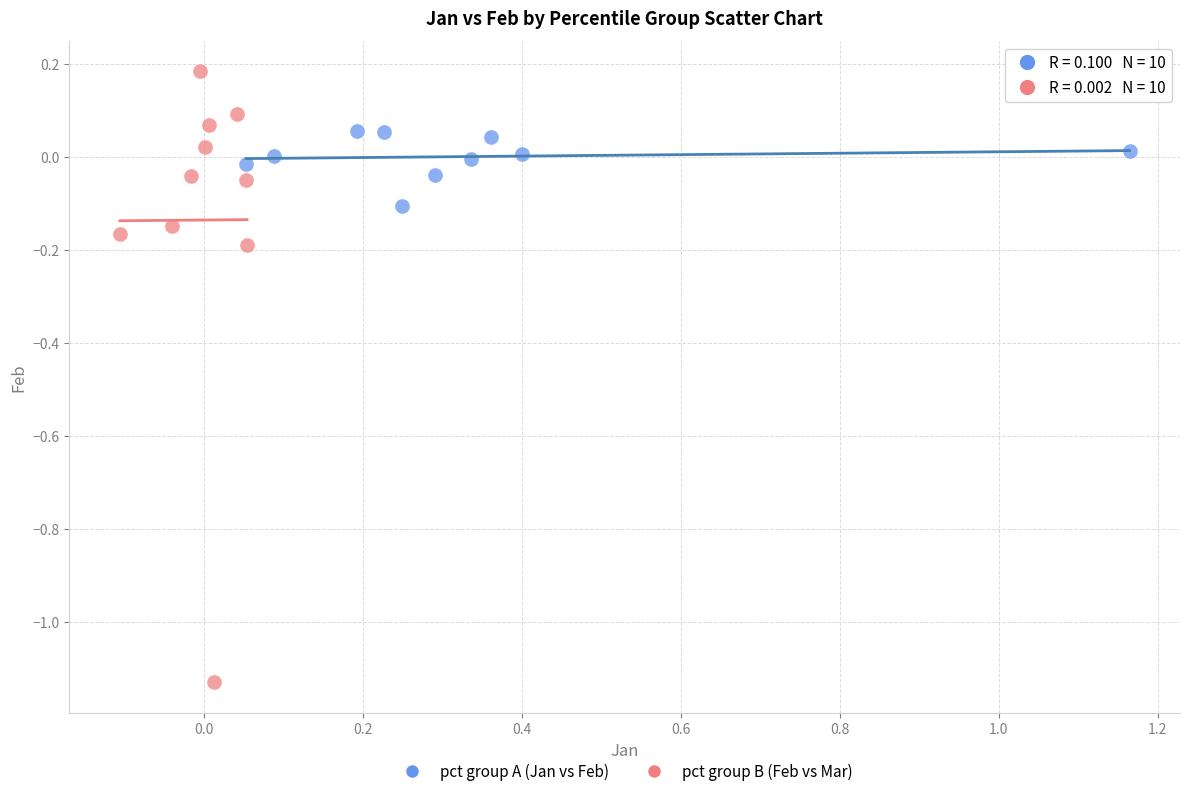

Which series reaches the minimum Y coordinate?

pct group B (Feb vs Mar)